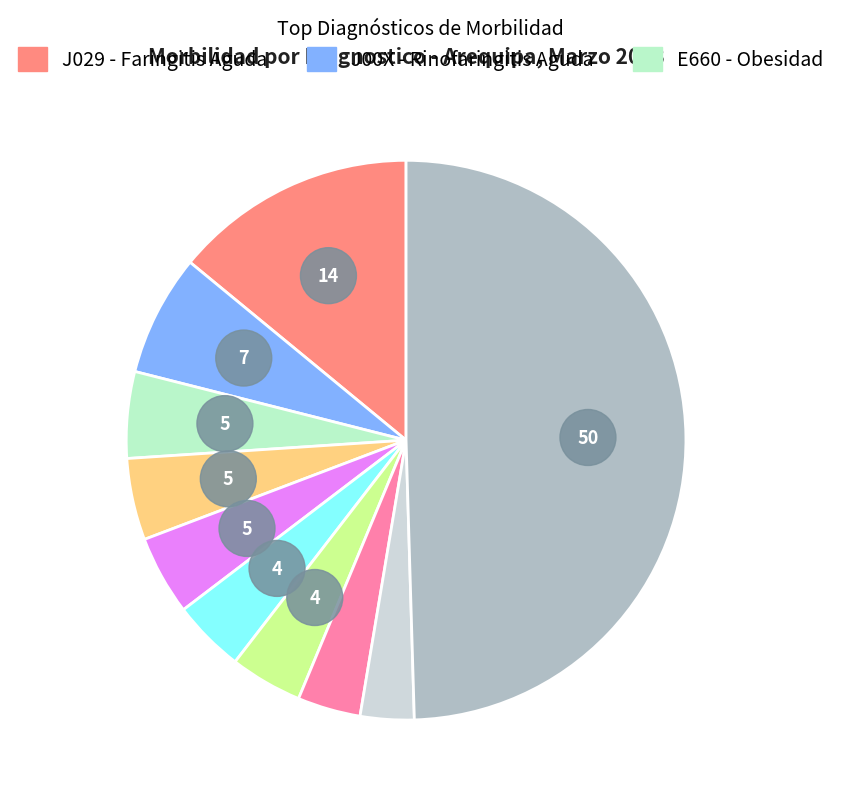

How many slices are in this pie chart?

10